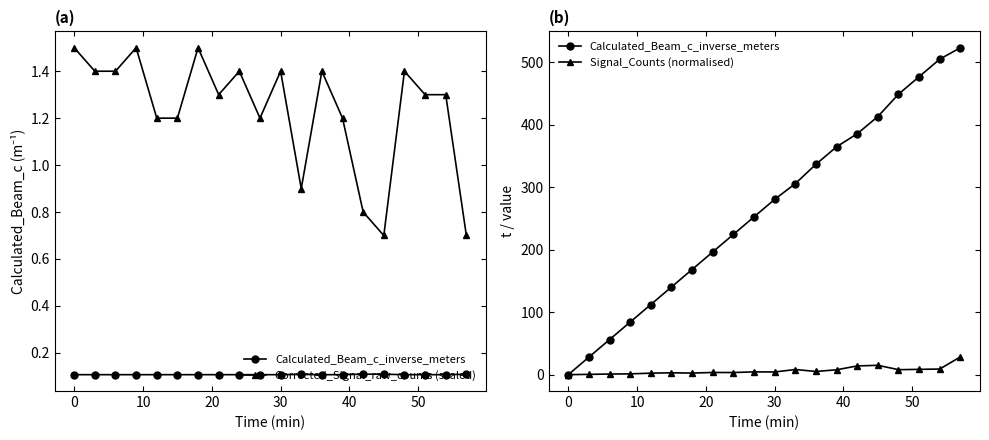

True or false: Corrected_Signal_raw_counts (scaled) has more than 0 points higher than both neighbors.

True